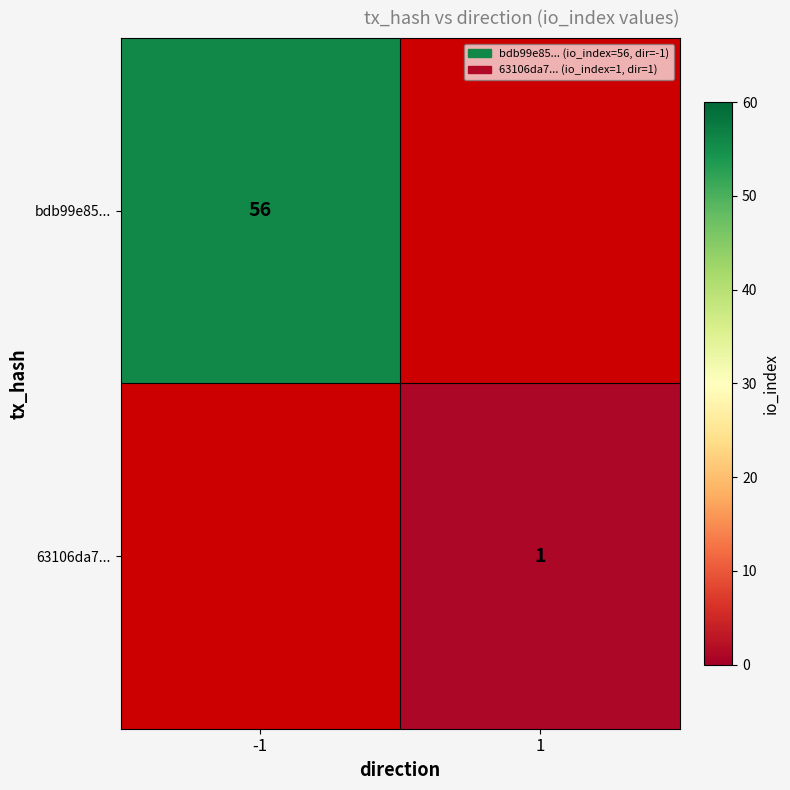

Is it true that 63106da7... equals 1.7 at 1?

False